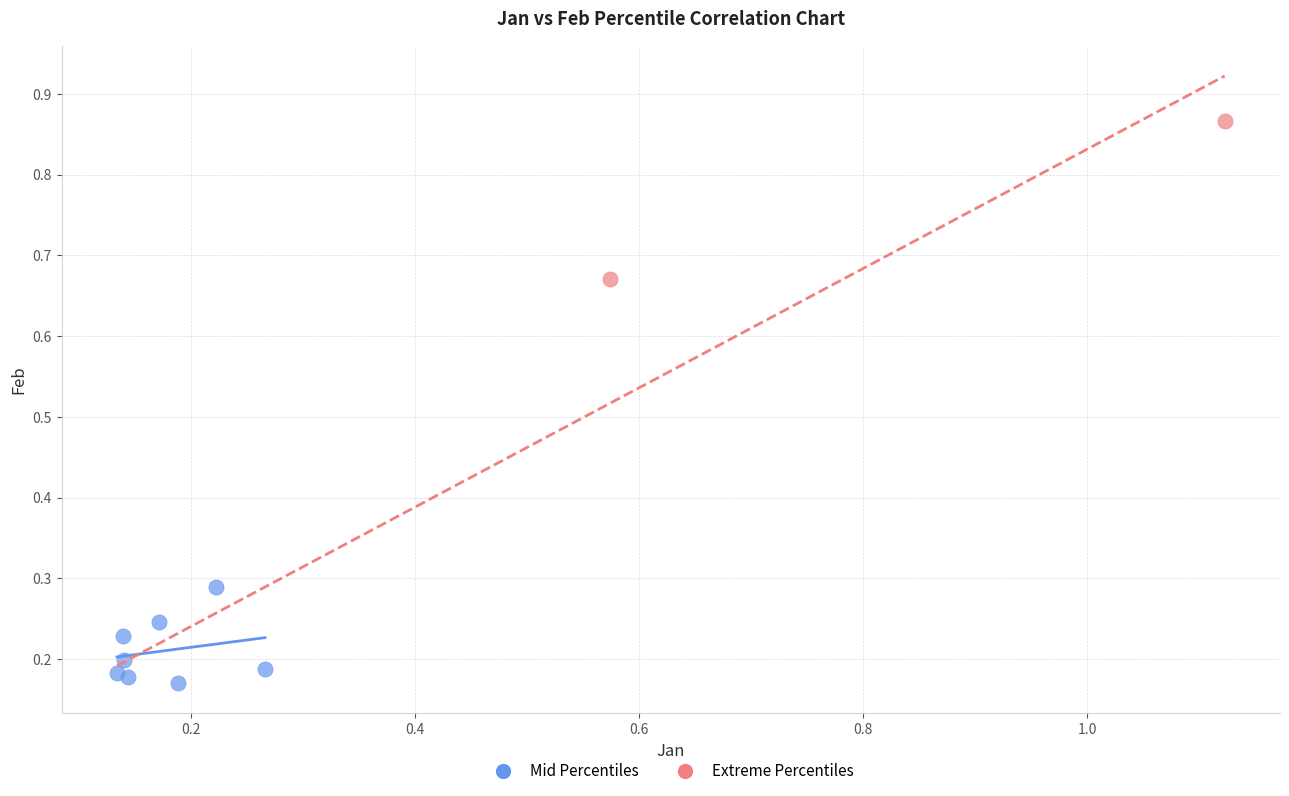

Which series reaches the minimum Y coordinate?

Mid Percentiles